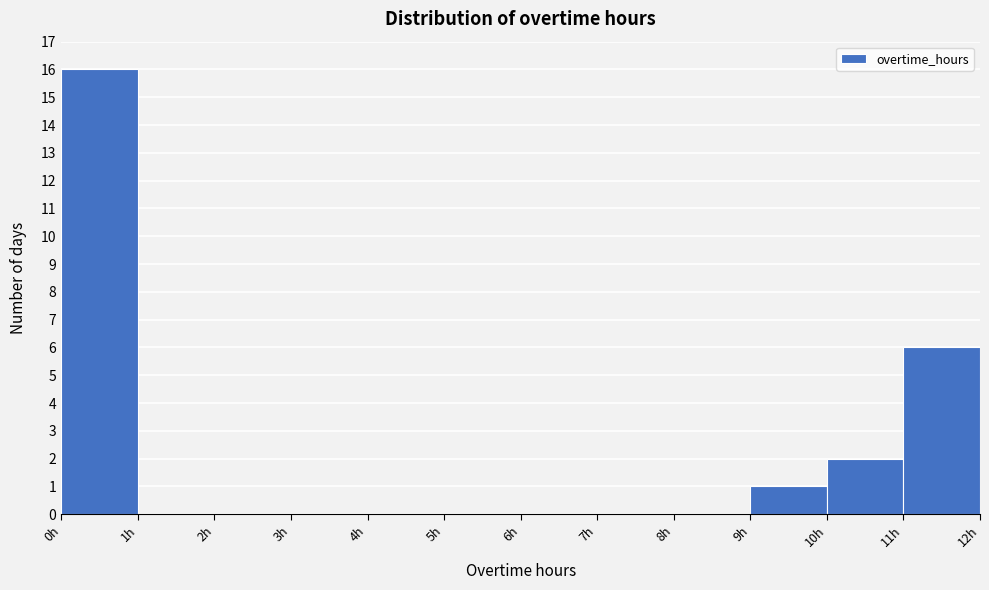

Over which range of the x-axis is the bar tallest?

0 to 1